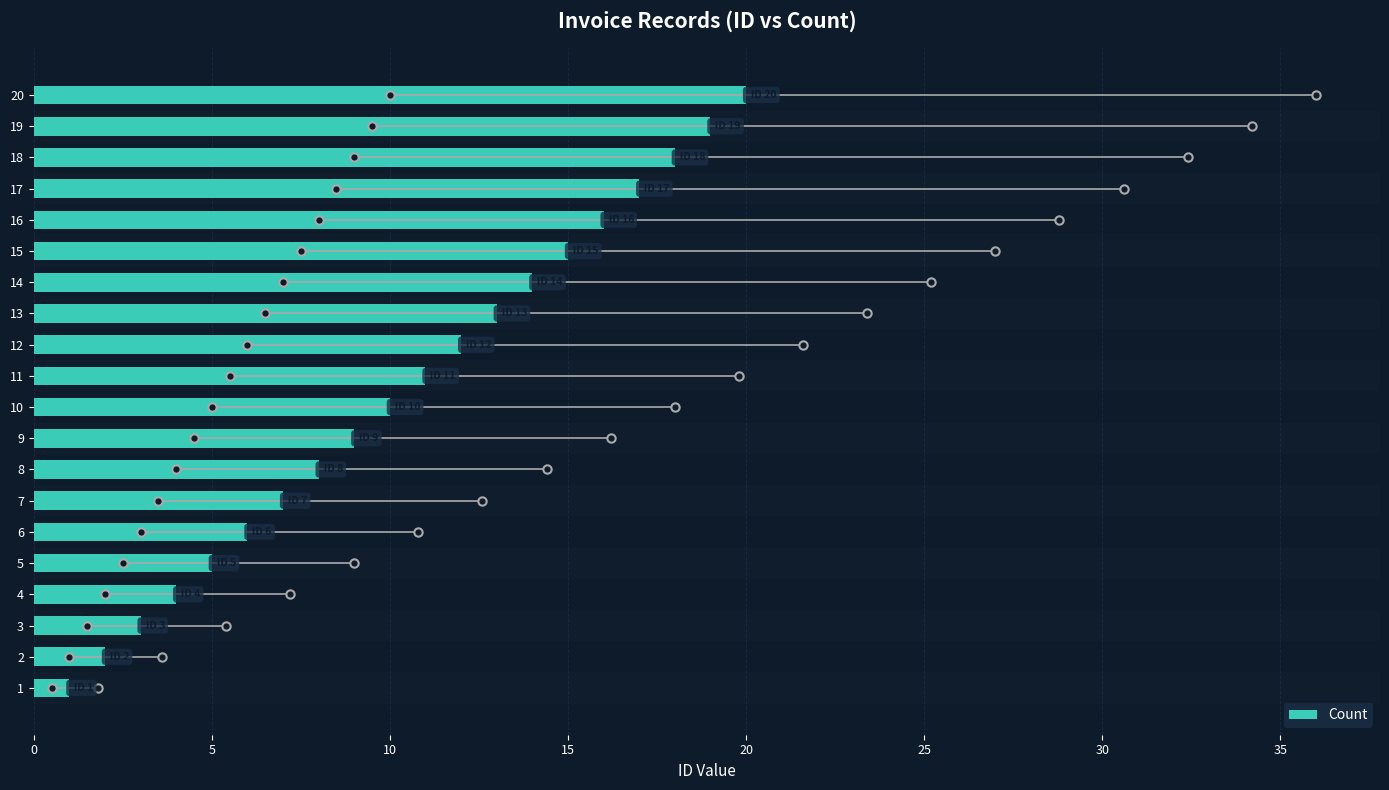

List the labels in order of value, smallest first.

1, 2, 3, 4, 5, 6, 7, 8, 9, 10, 11, 12, 13, 14, 15, 16, 17, 18, 19, 20